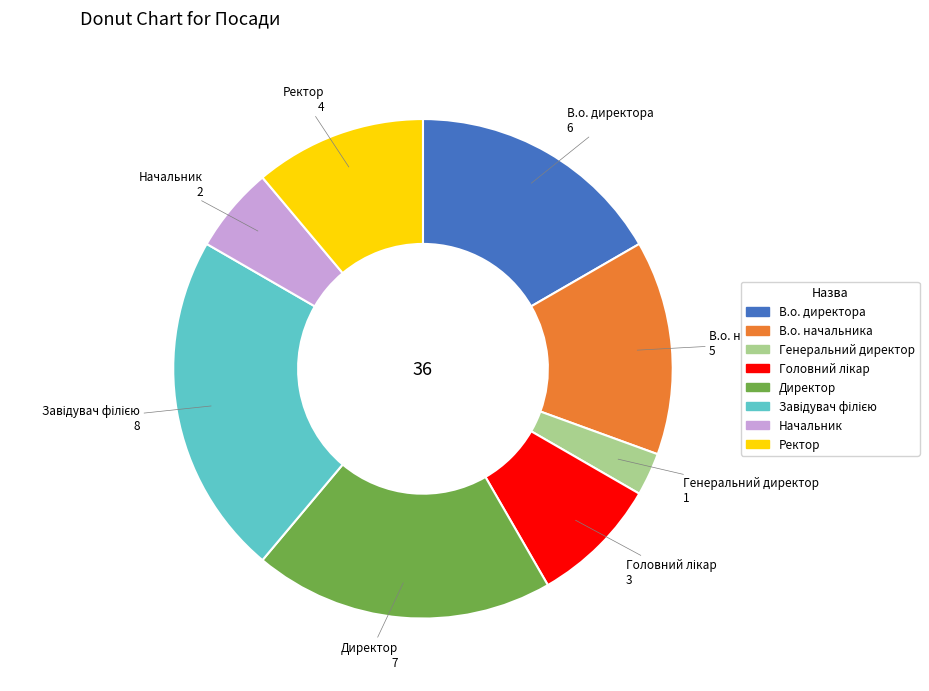

Combined, do Начальник and Ректор account for over 50%?

No